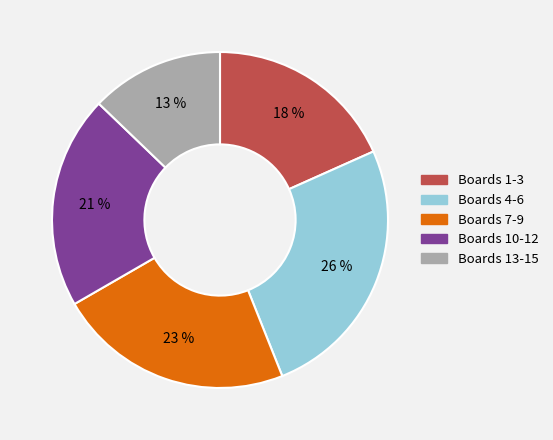

To the nearest percent, what is the average slice percentage?

20%